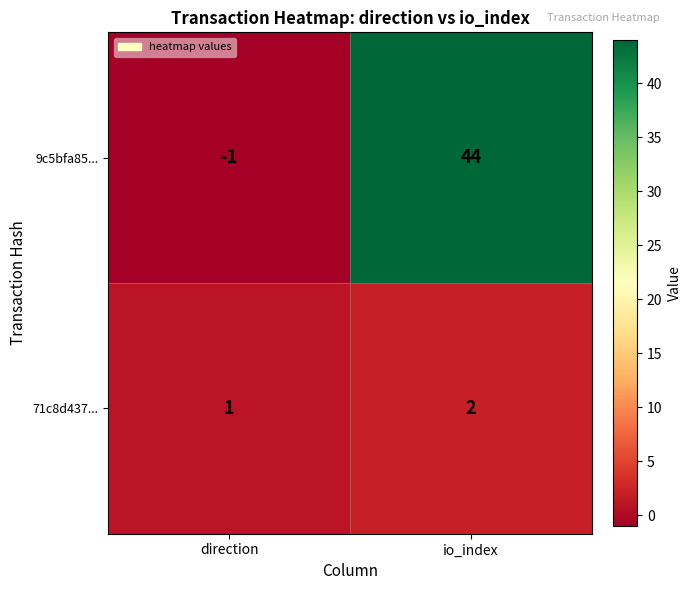

Count the number of data series in this chart.

2